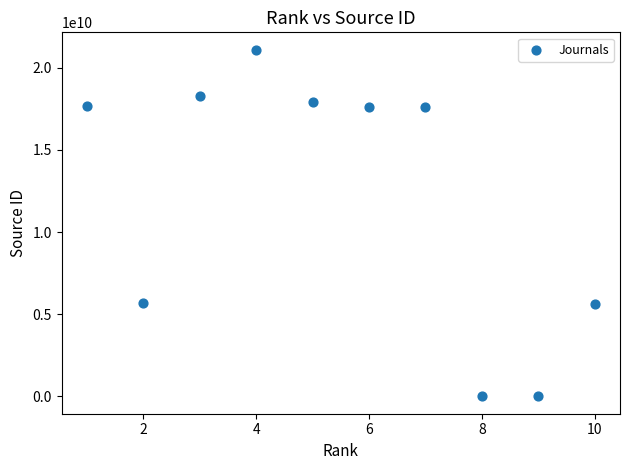

What is the average X value?

6